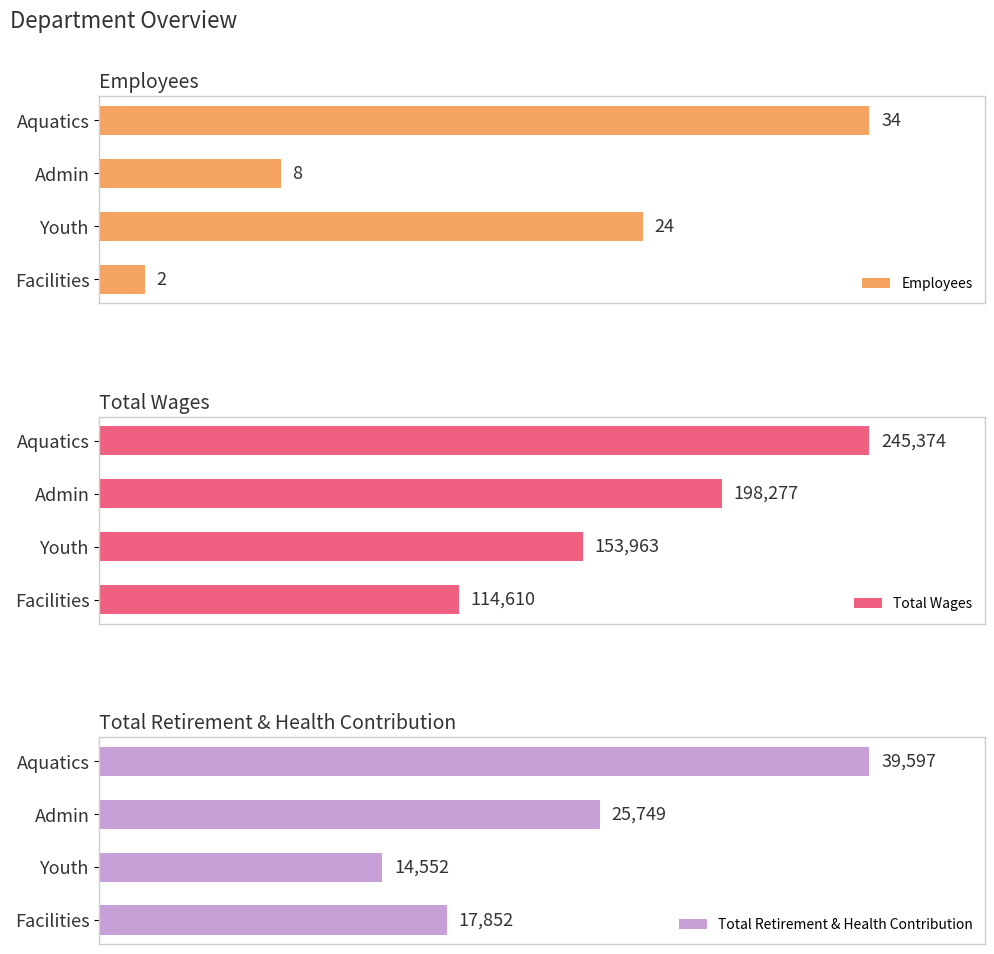

Between Aquatics and Youth, which series saw the biggest shift?

Total Retirement & Health Contribution